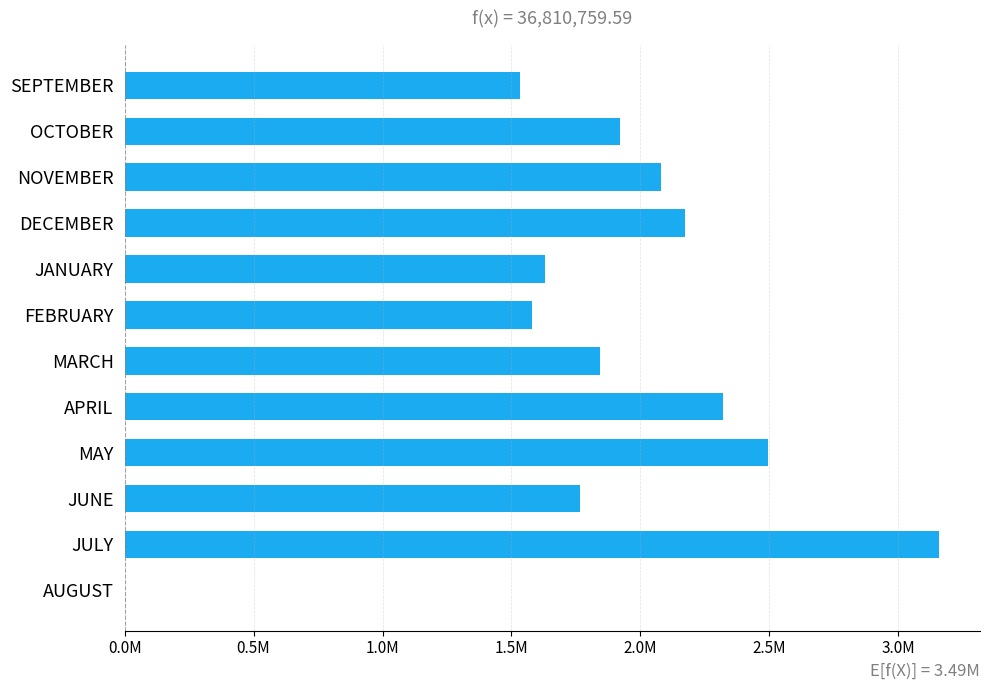

Are the bars horizontal?

Yes